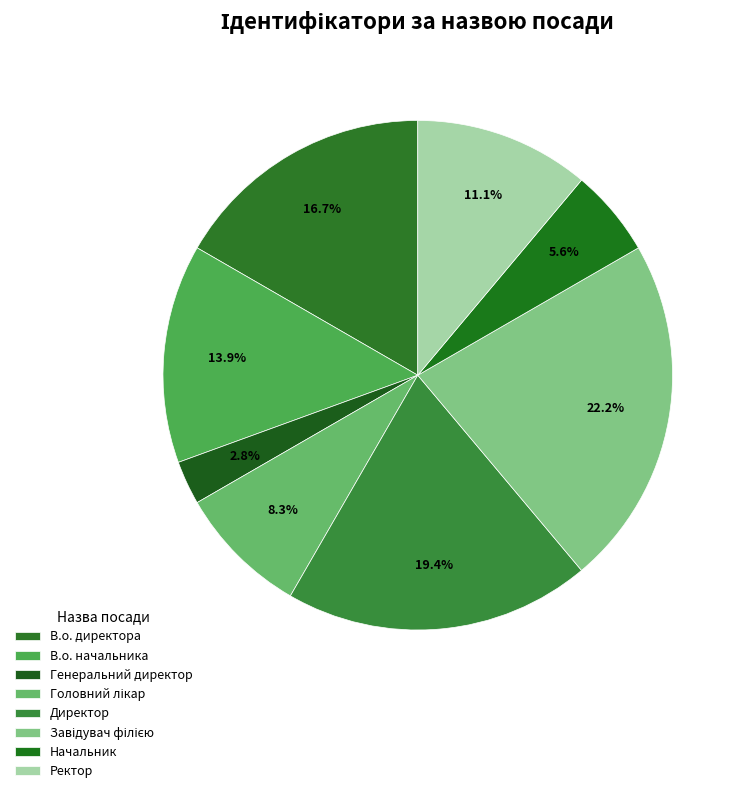

What is the ratio of the value at Начальник to the value at Директор?

0.3